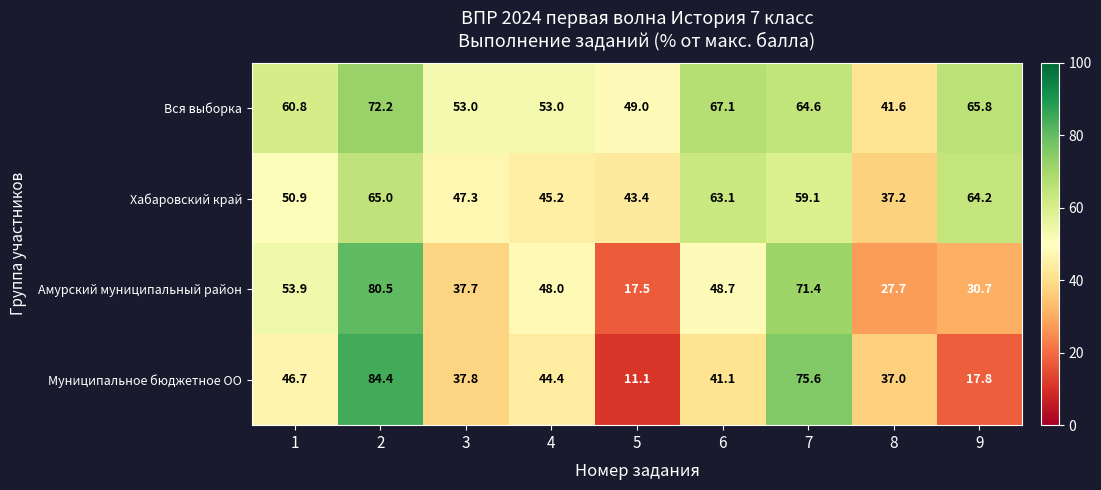

What is the total value across all series at 5?

121.0